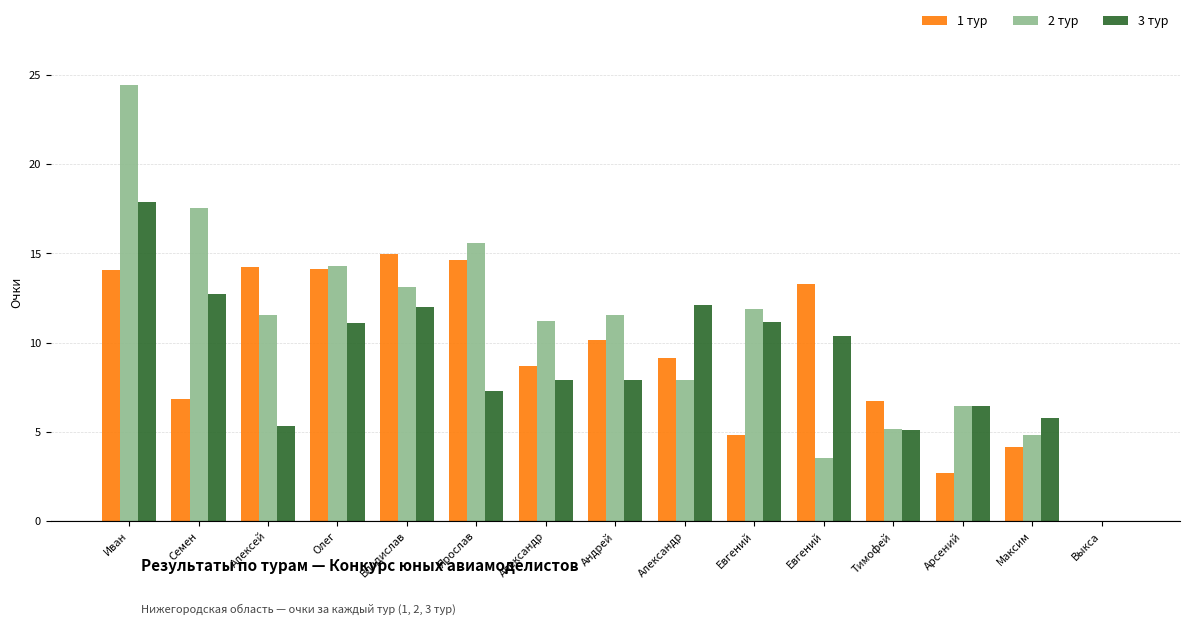

The value of 2 тур at Иван is 35.2. True or false?

False